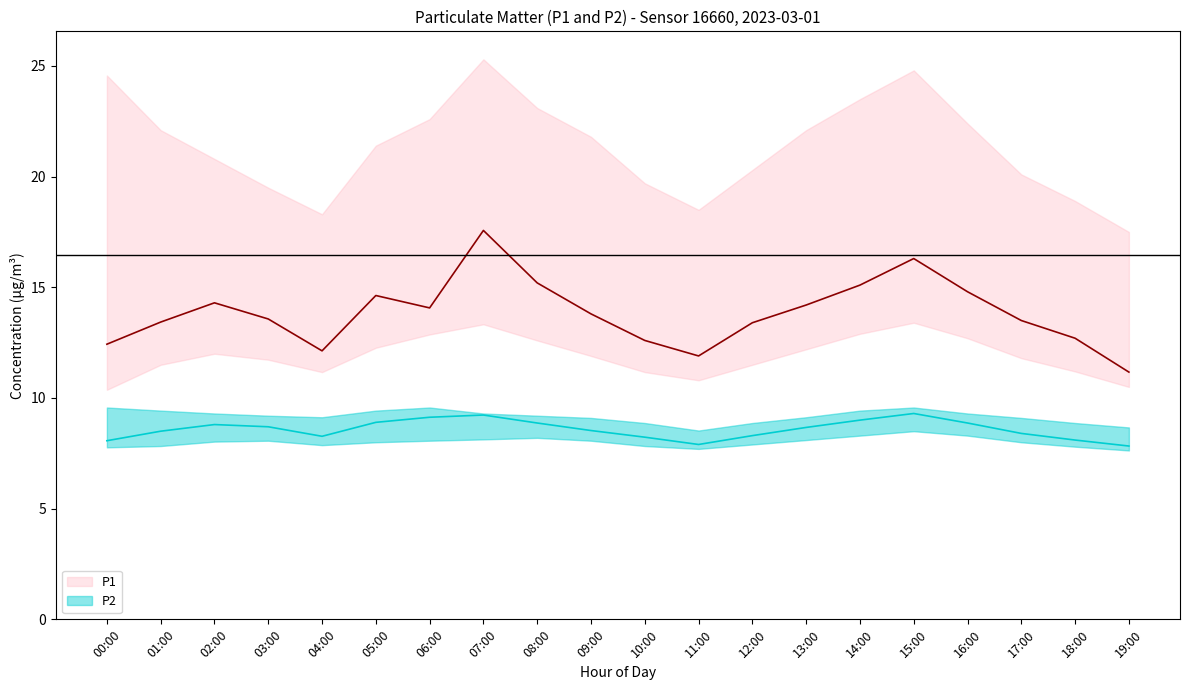

Between 03:00 and 08:00, which series saw the biggest shift?

P1_upper